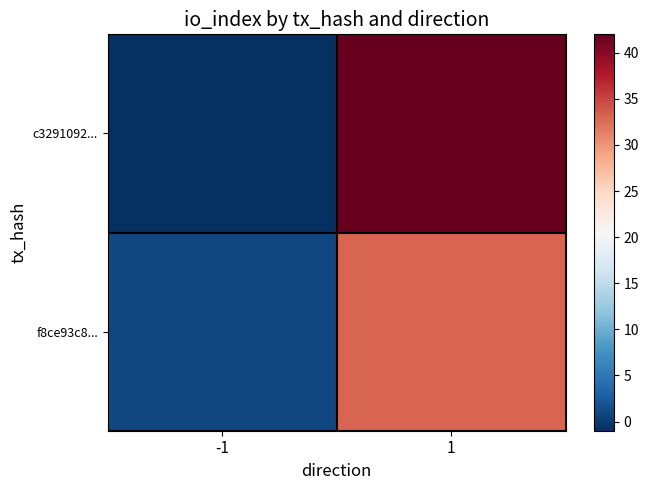

What is the difference between the highest and lowest values at 1?

9